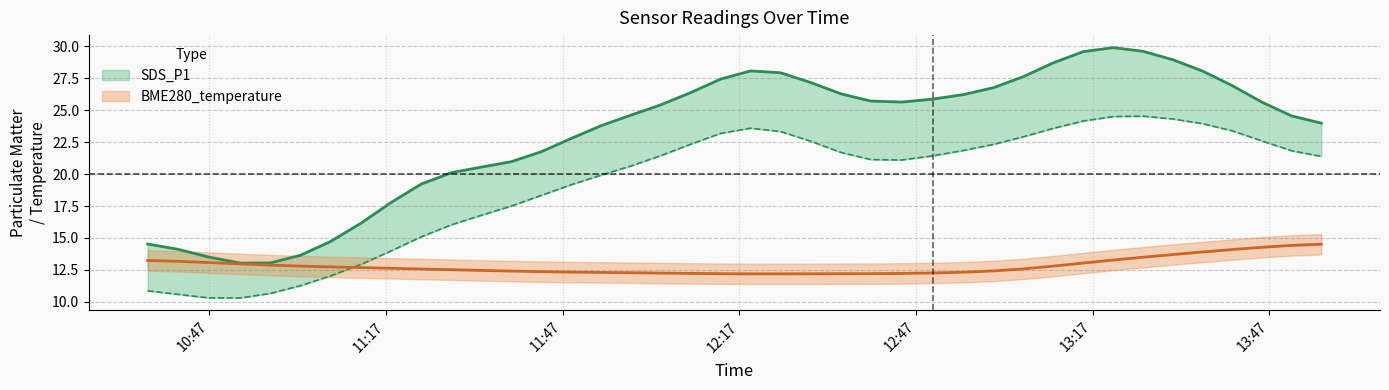

Reading left to right, transcribe all the data shown in this chart.

SDS_P1: 14.5	14.1	13.5	13.0	13.0	13.6	14.7	16.2	17.8	19.2	20.1	20.6	21.0	21.8	22.8	23.8	24.6	25.4	26.4	27.4	28.1	27.9	27.2	26.3	25.7	25.6	25.9	26.2	26.8	27.7	28.7	29.6	29.9	29.6	29.0	28.1	26.9	25.6	24.6	24.0
SDS_P2: 10.9	10.6	10.3	10.3	10.7	11.3	12.0	12.9	14.0	15.1	16.0	16.8	17.5	18.3	19.2	19.9	20.6	21.4	22.3	23.2	23.6	23.3	22.6	21.7	21.1	21.1	21.4	21.9	22.3	22.9	23.6	24.2	24.5	24.5	24.3	24.0	23.4	22.6	21.8	21.4
BME280_temperature: 13.2	13.2	13.1	13.0	12.9	12.8	12.7	12.7	12.6	12.6	12.5	12.5	12.4	12.4	12.3	12.3	12.3	12.2	12.2	12.2	12.2	12.2	12.2	12.2	12.2	12.2	12.3	12.3	12.4	12.6	12.8	13.0	13.3	13.5	13.7	13.9	14.1	14.3	14.4	14.5